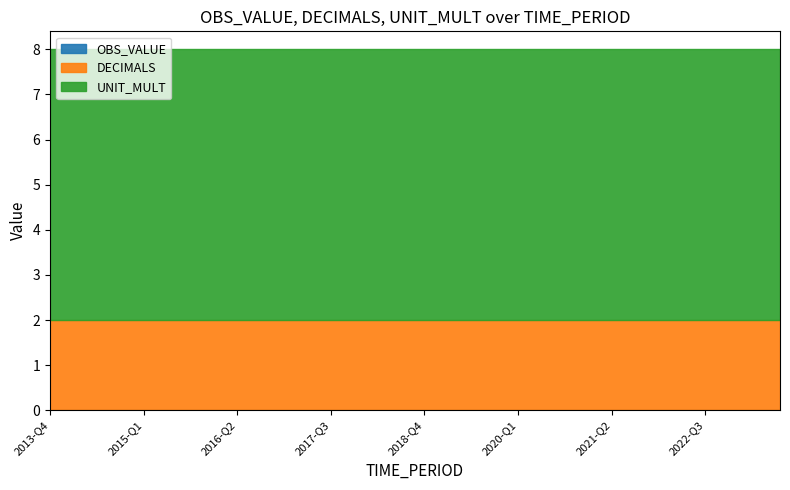

Where is UNIT_MULT nearest to the value 6?

2013-Q4